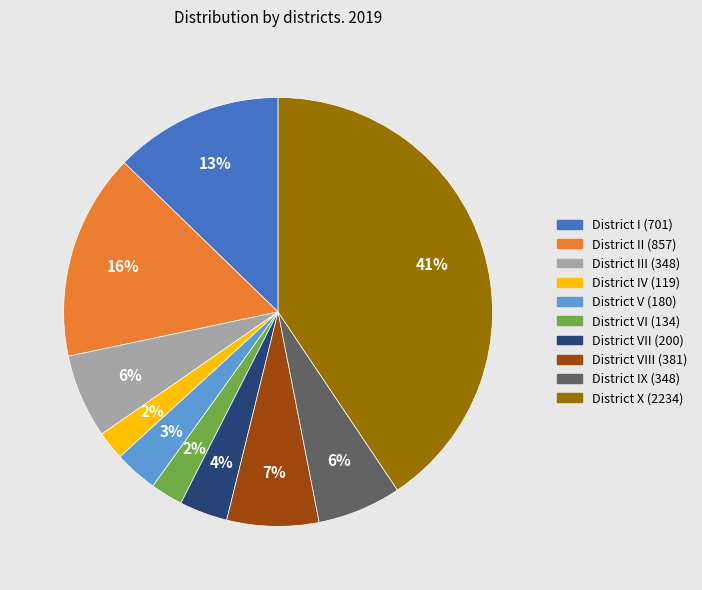

What is the largest slice in the pie chart?

District X (2234)